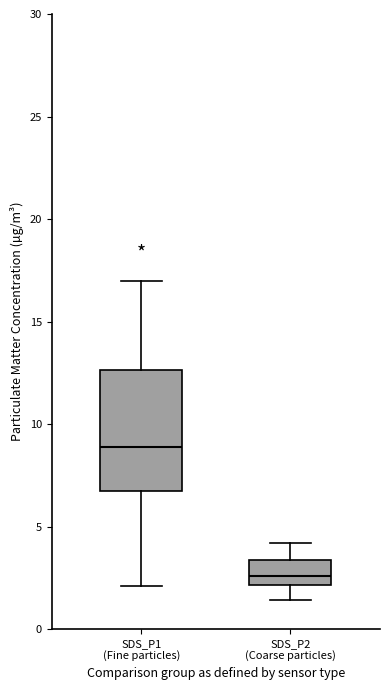

Reading left to right, read every box against the y-axis: the position of its median line, the range the box covers, and the ends of its whiskers. The values are not printed on the chart, so give them approximately, as read against the axis.

SDS_P1 (Fine particles): median 9.0, box 7.0 to 12.5, whiskers 2.0 to 17.0
SDS_P2 (Coarse particles): median 2.5, box 2.0 to 3.5, whiskers 1.5 to 4.0